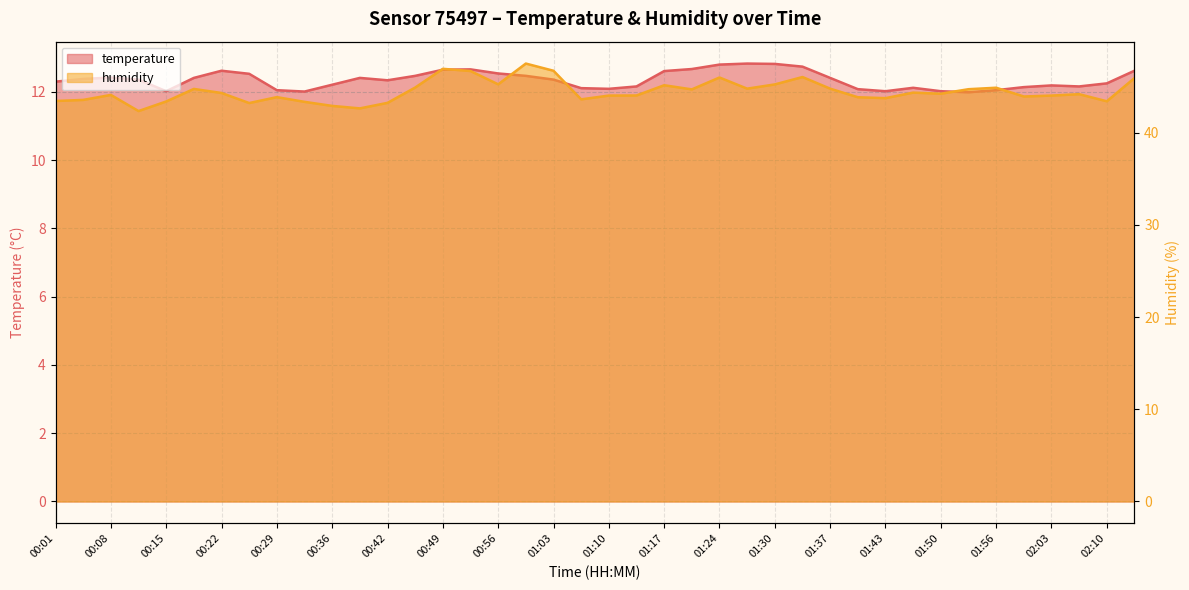

Which series has the widest spread of values?

humidity